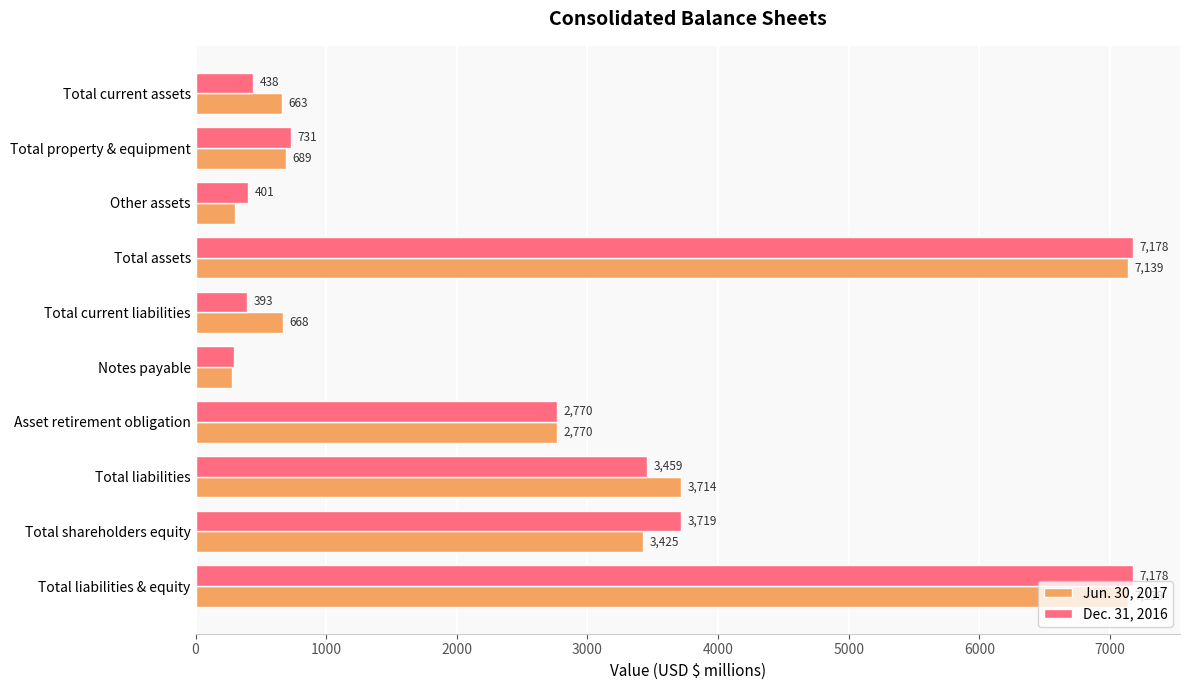

What is the spread (max minus min) of values at Other assets?

103